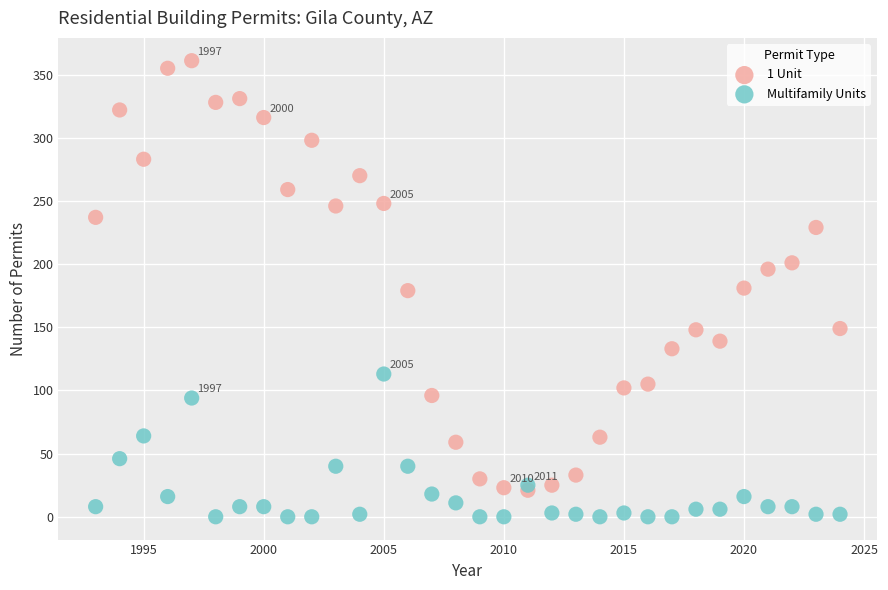

Which series contains the highest Y value?

1 Unit